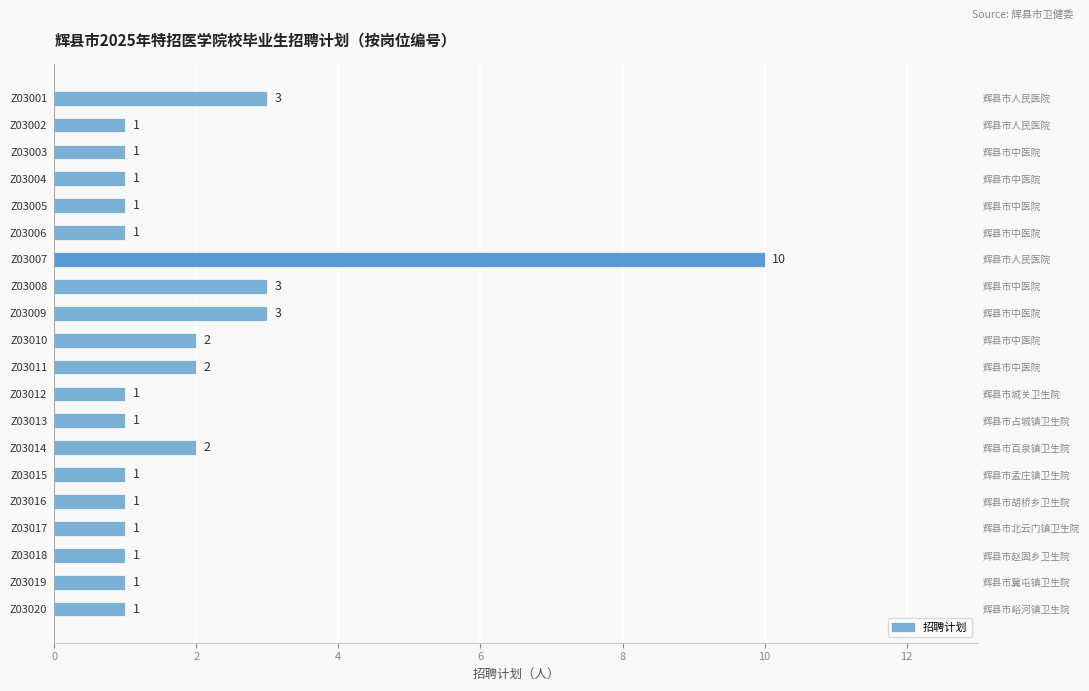

Reading left to right, extract all data points from this chart.

3	1	1	1	1	1	10	3	3	2	2	1	1	2	1	1	1	1	1	1